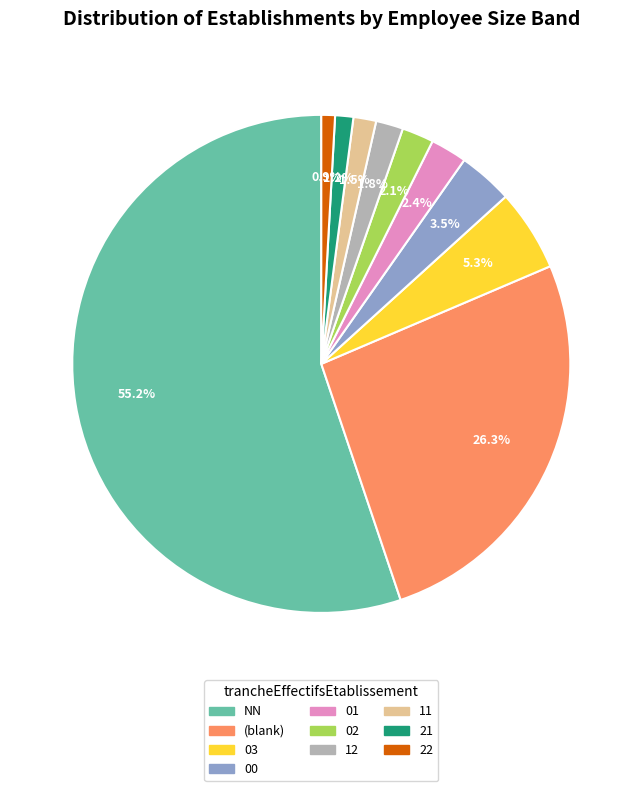

Is there a majority slice in this chart?

Yes